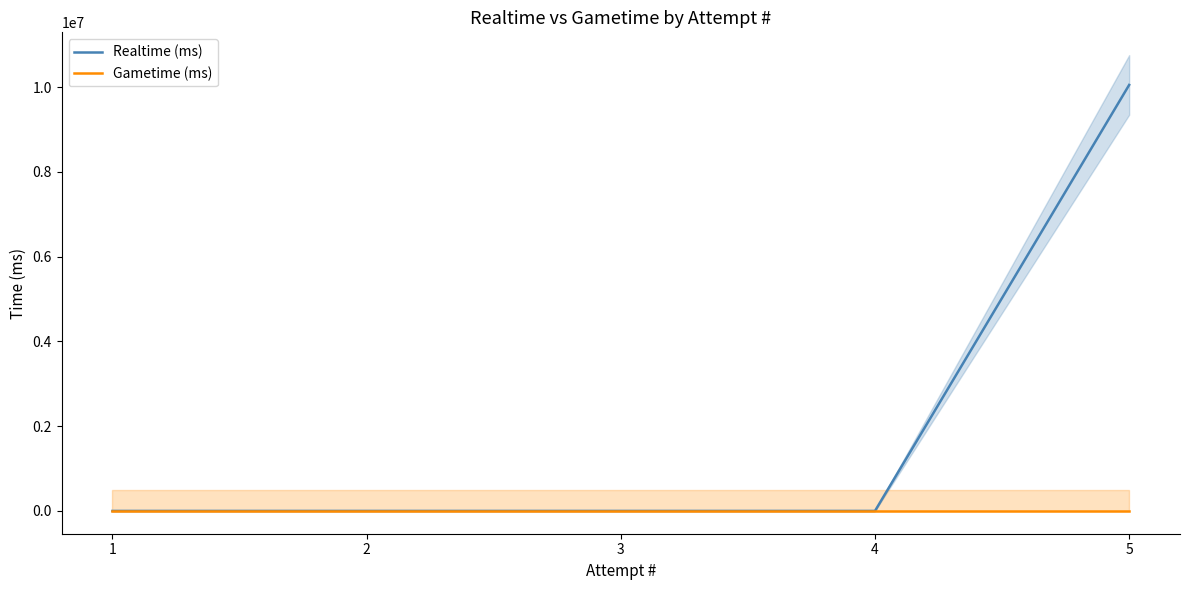

Between 4 and 1, which is larger?

4